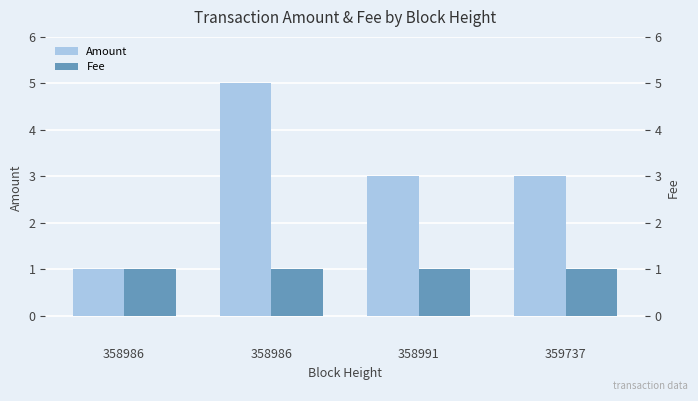

Where is Amount nearest to the value 3?

358991